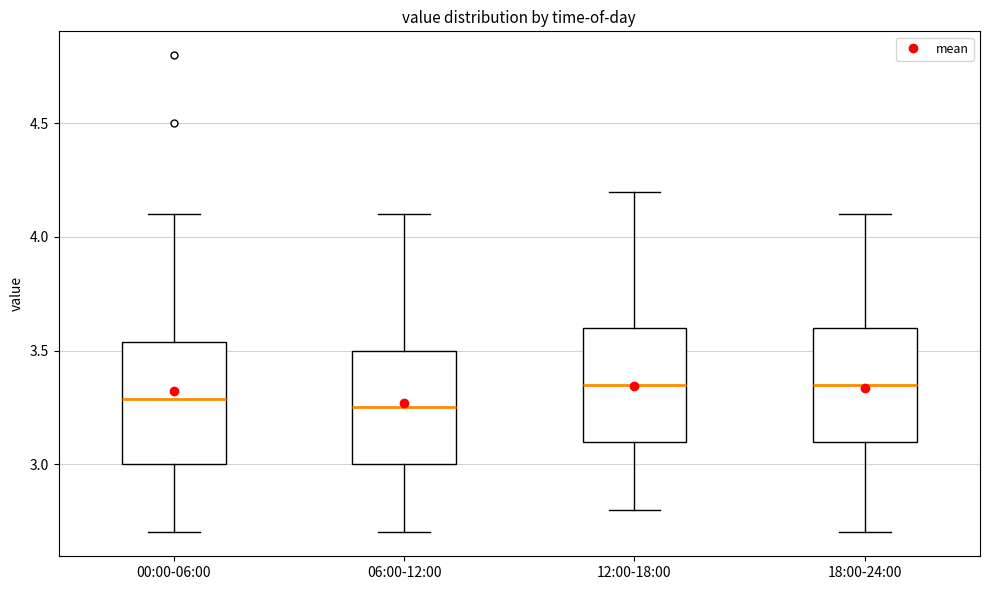

Reading left to right, transcribe this box plot: for each box, give where its median line is, the range the box spans, and where its two whiskers end, as read against the y-axis. The values are not printed on the chart, so give them approximately, as read against the axis.

00:00-06:00: median 3.30, box 3.00 to 3.55, whiskers 2.70 to 4.10
06:00-12:00: median 3.25, box 3.00 to 3.50, whiskers 2.70 to 4.10
12:00-18:00: median 3.35, box 3.10 to 3.60, whiskers 2.80 to 4.20
18:00-24:00: median 3.35, box 3.10 to 3.60, whiskers 2.70 to 4.10